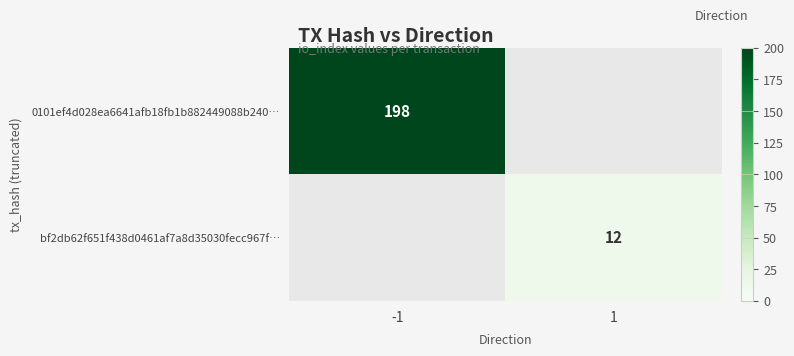

How many distinct data groups are displayed?

2